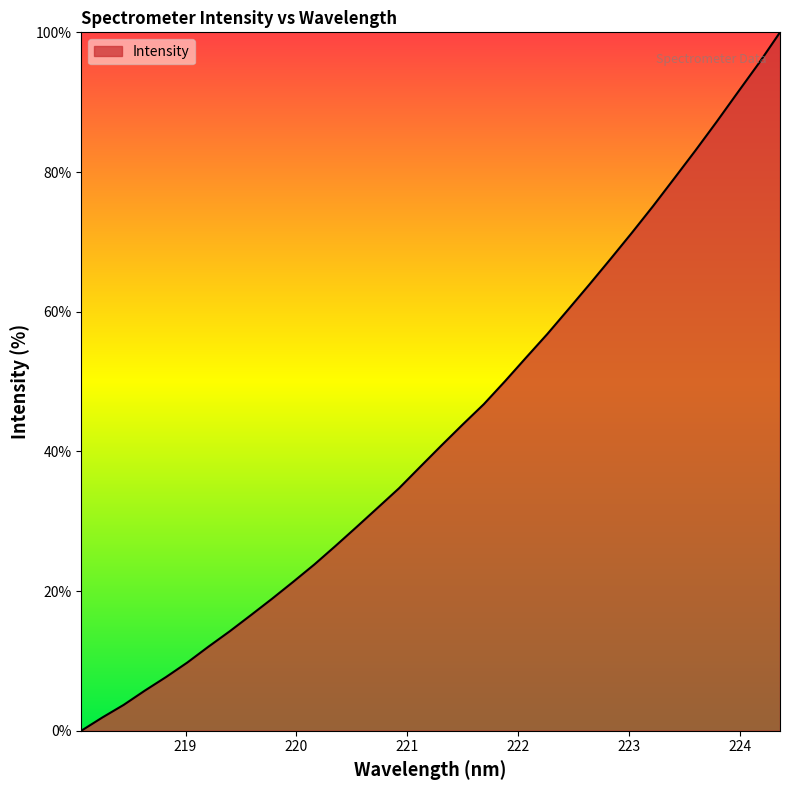

Reading left to right, what are all the values shown in this chart?

0.0	1.9	3.7	5.7	7.7	9.8	12.0	14.2	16.5	18.9	21.3	23.8	26.5	29.2	32.0	34.7	37.8	40.8	43.8	46.8	50.0	53.4	56.8	60.4	63.9	67.6	71.3	75.1	79.1	83.1	87.2	91.4	95.6	100.0